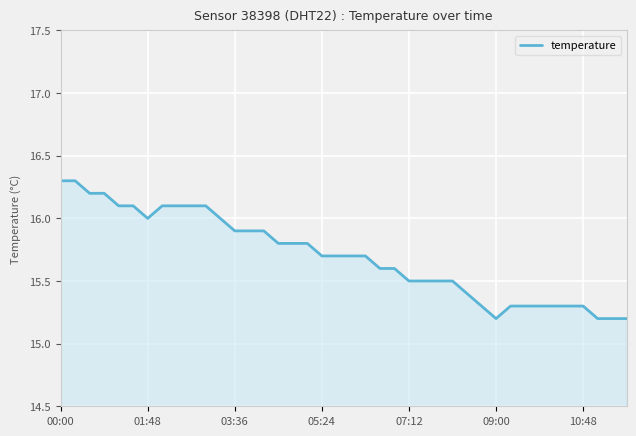

What is the maximum value shown in the chart?

16.3